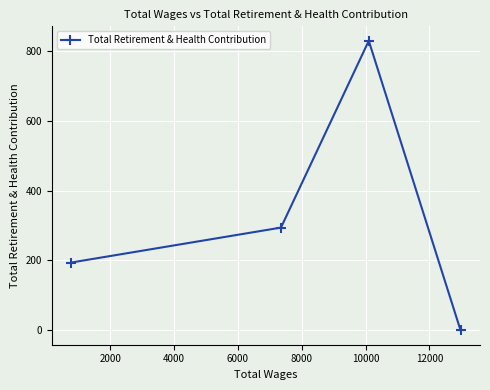

True or false: there are more than 1 points higher than both neighbors.

False